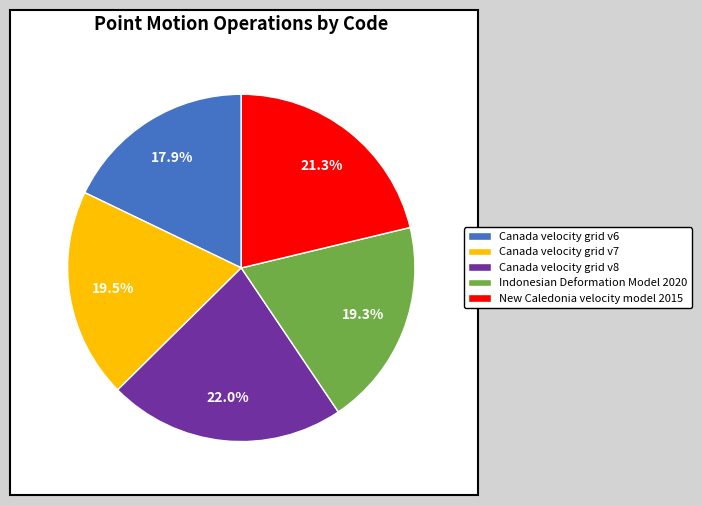

Does any single category account for the majority?

No